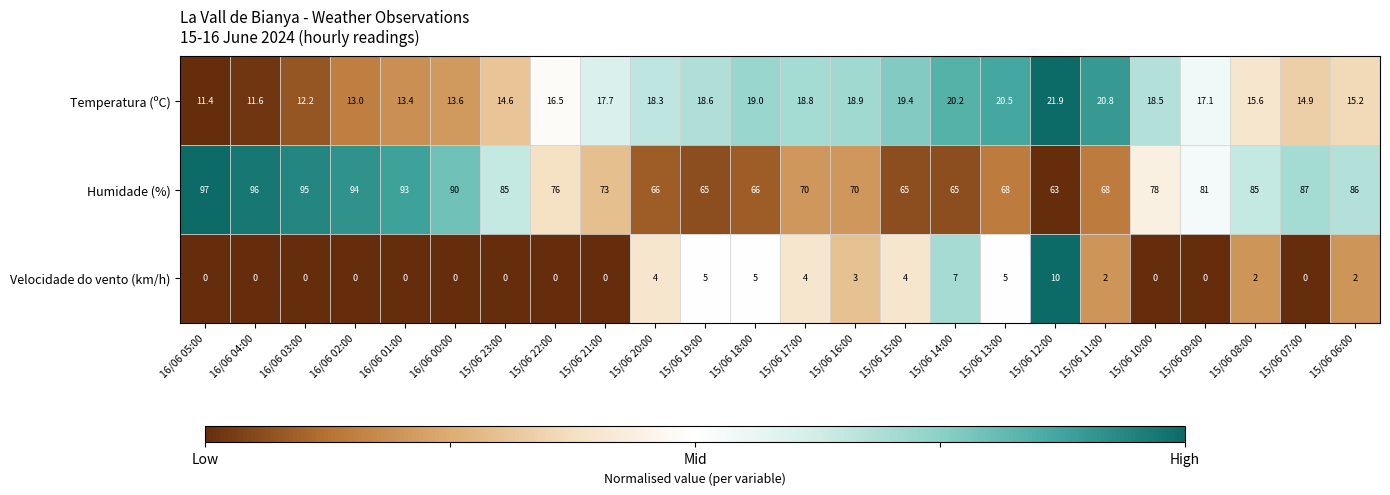

List the series in order of their overall mean, highest first.

Humidade (%), Temperatura (ºC), Velocidade do vento (km/h)